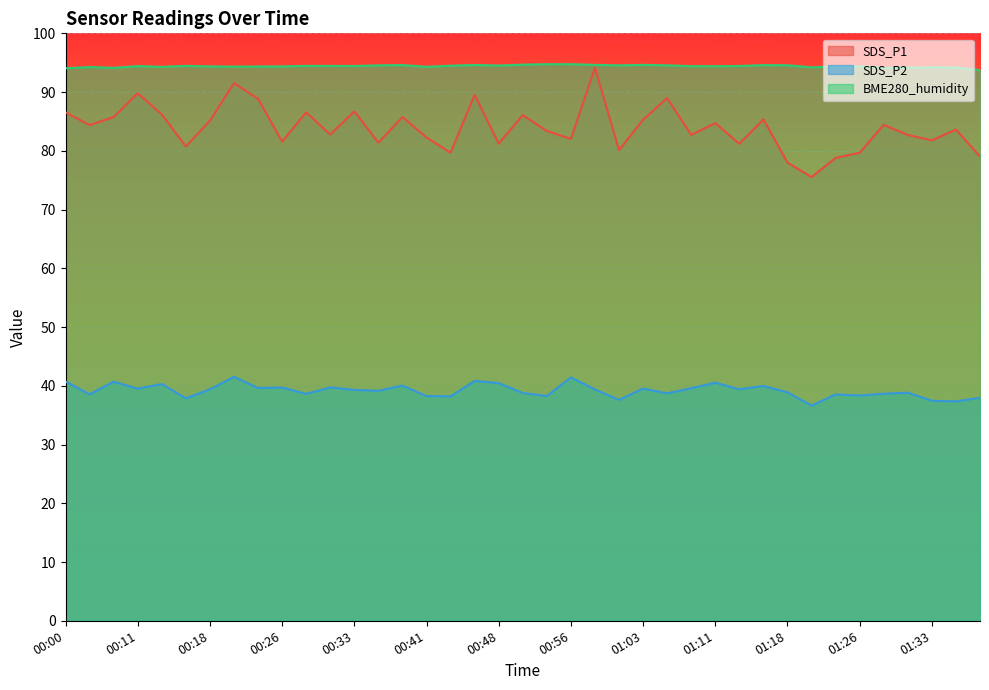

How many values in the SDS_P2 series are below 39?

18